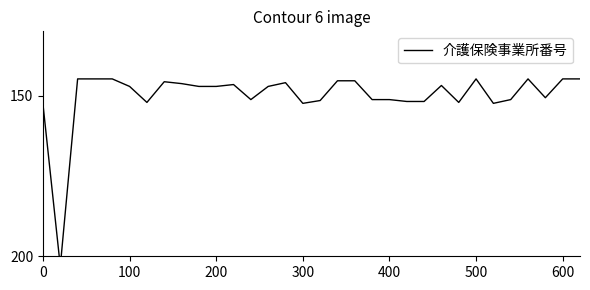

How many lines are shown in the chart?

1